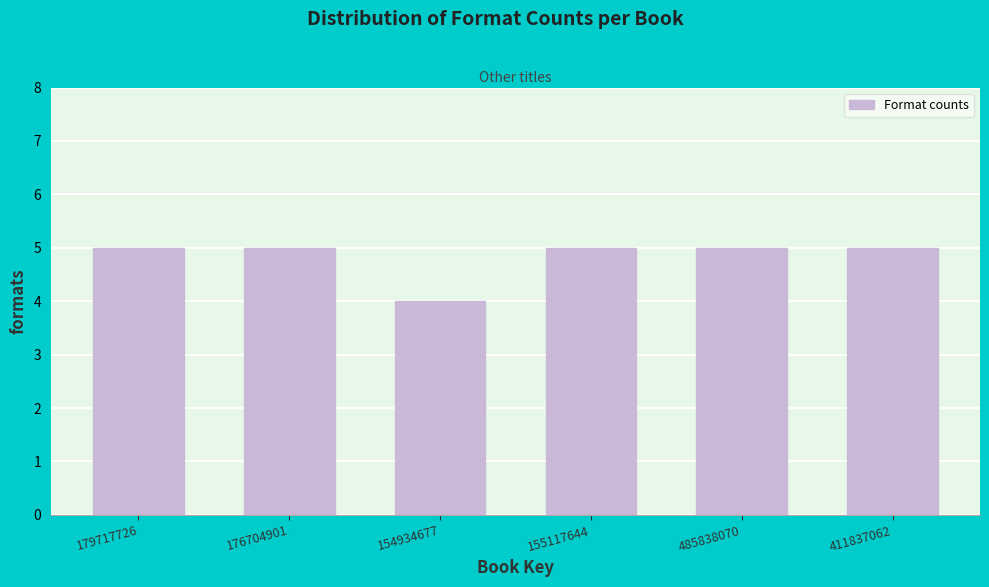

Reading left to right, what are all the values shown in this chart?

179717726=5	176704901=5	154934677=4	155117644=5	485838070=5	411837062=5